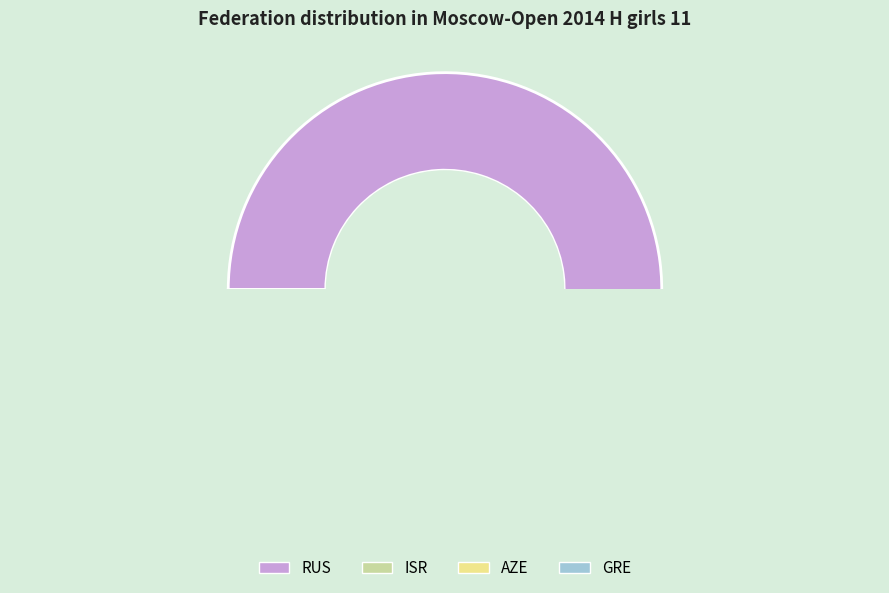

True or false: GRE accounts for 1% of the total.

True